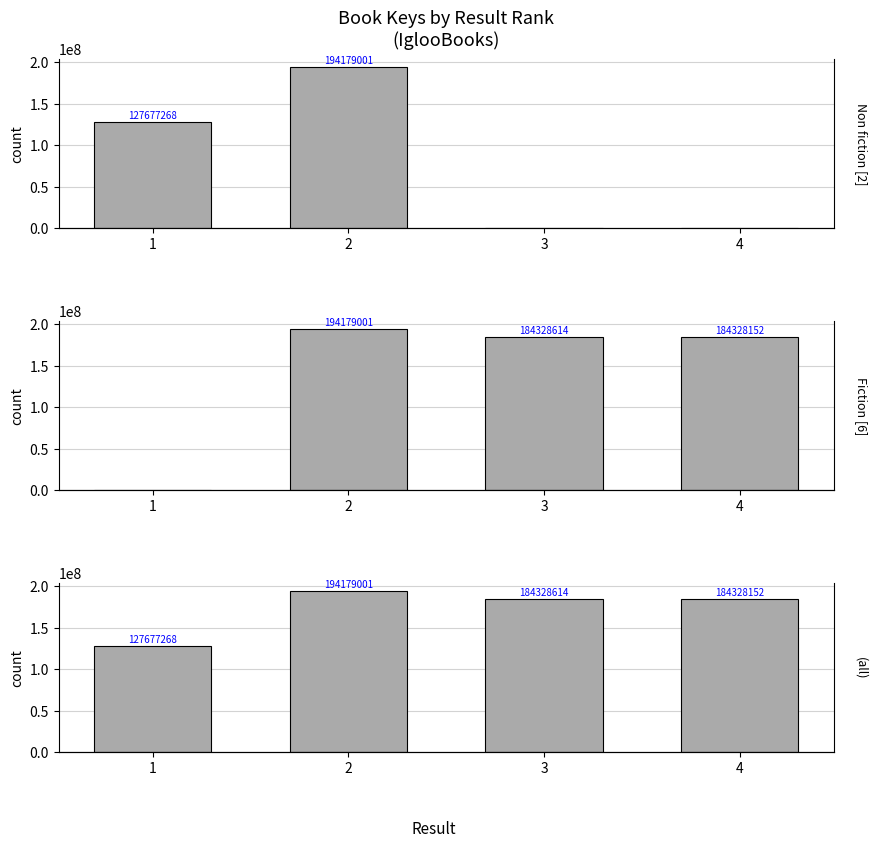

True or false: the data shows 81966215 at 2.

False